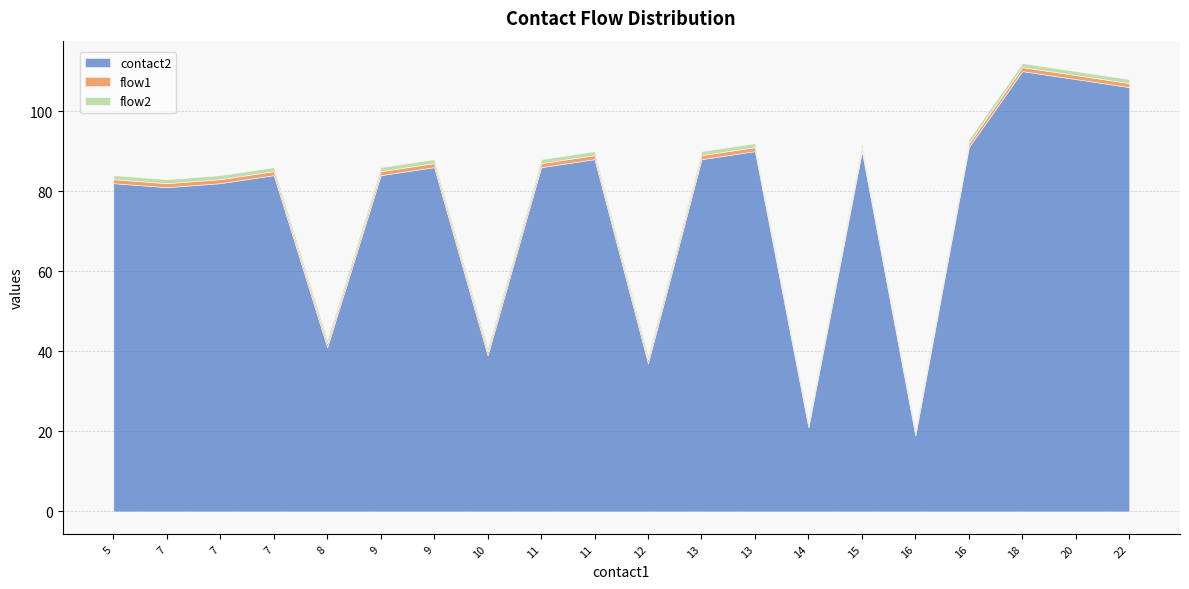

Is it true that flow1 equals 0 at 7?

False